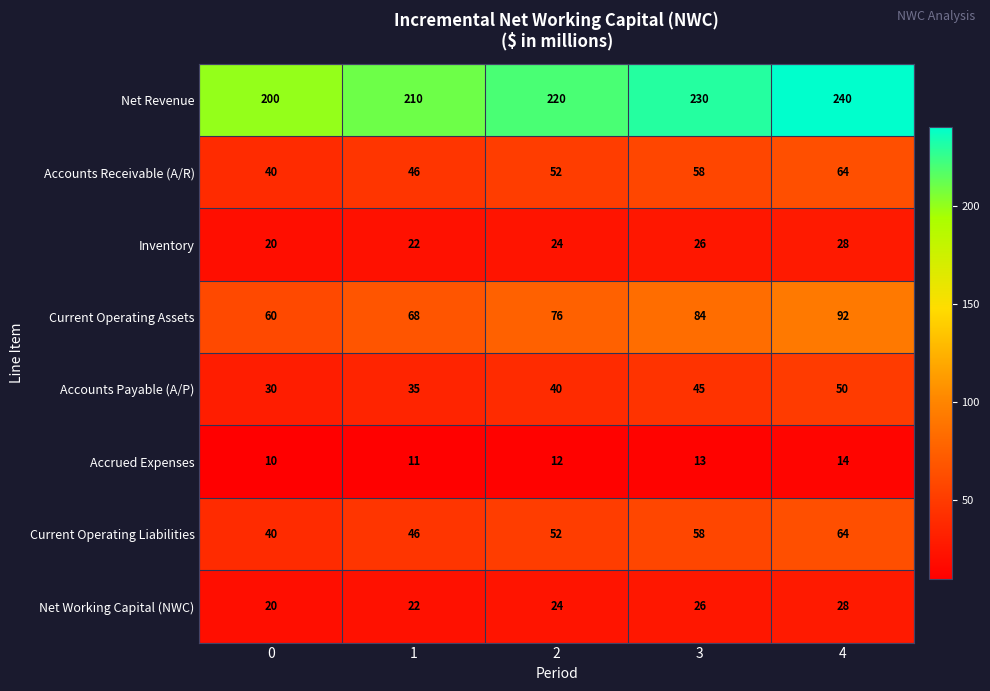

Which series has the largest range (max minus min)?

Net Revenue